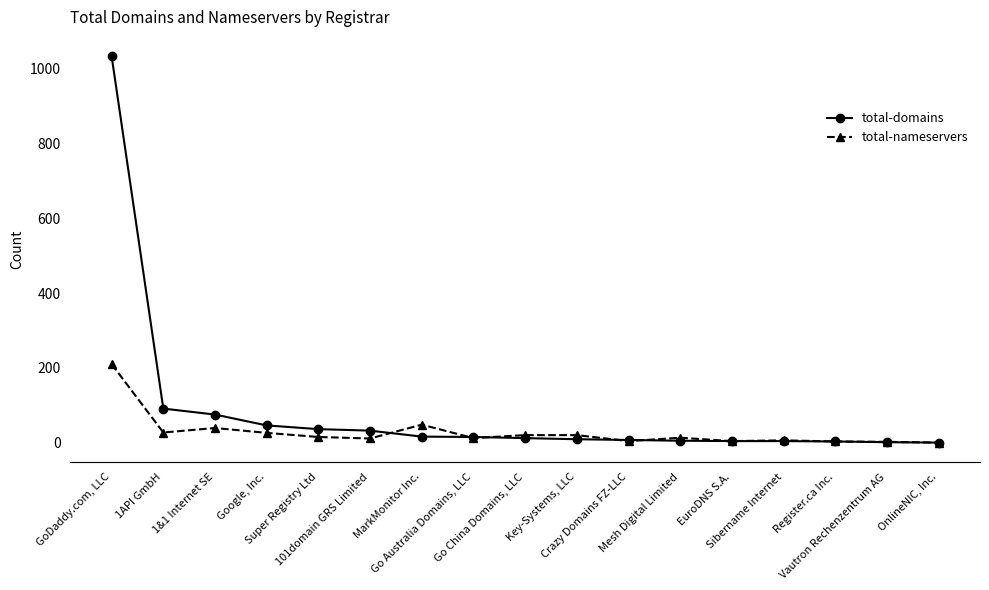

What is the highest value of the total-domains series?

1034